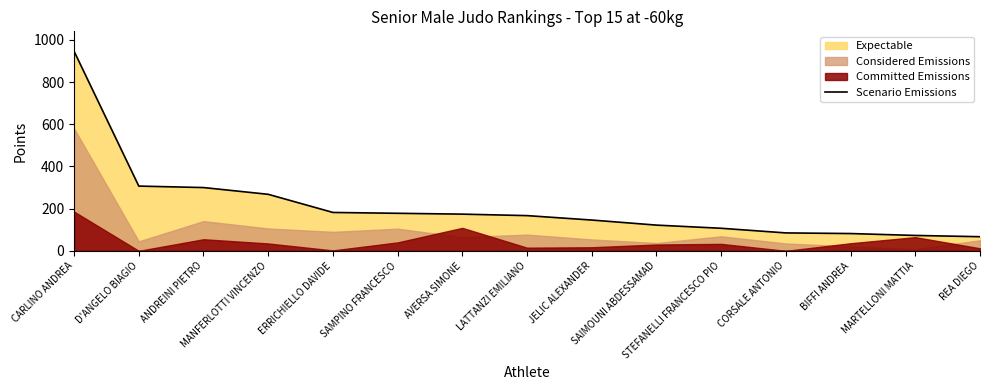

How many categories are shown in the chart?

15